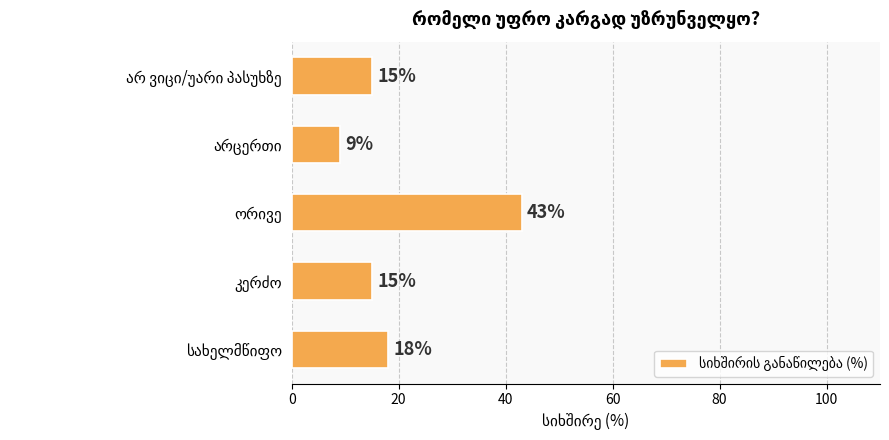

What is the average value?

20